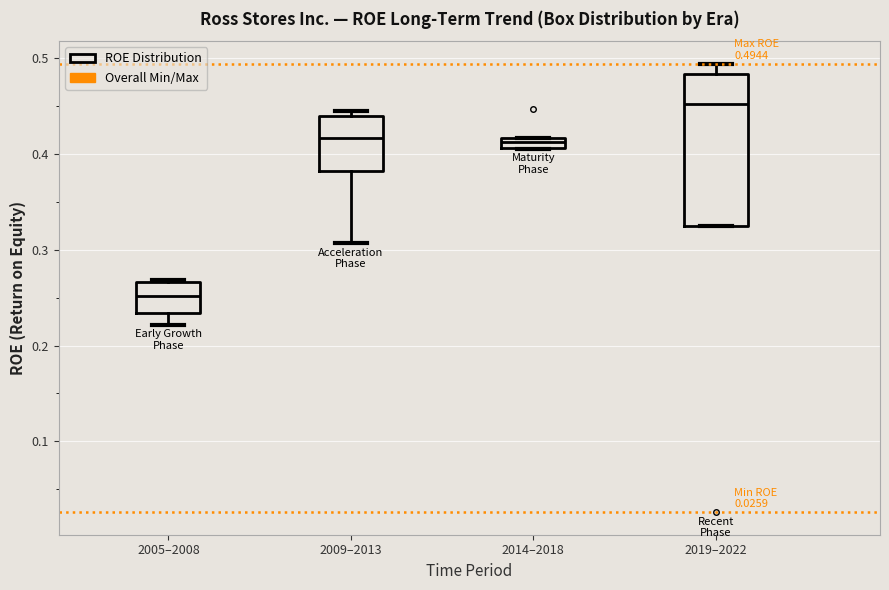

Comparing the boxes themselves (not the whiskers), which one is the tallest?

2019–2022